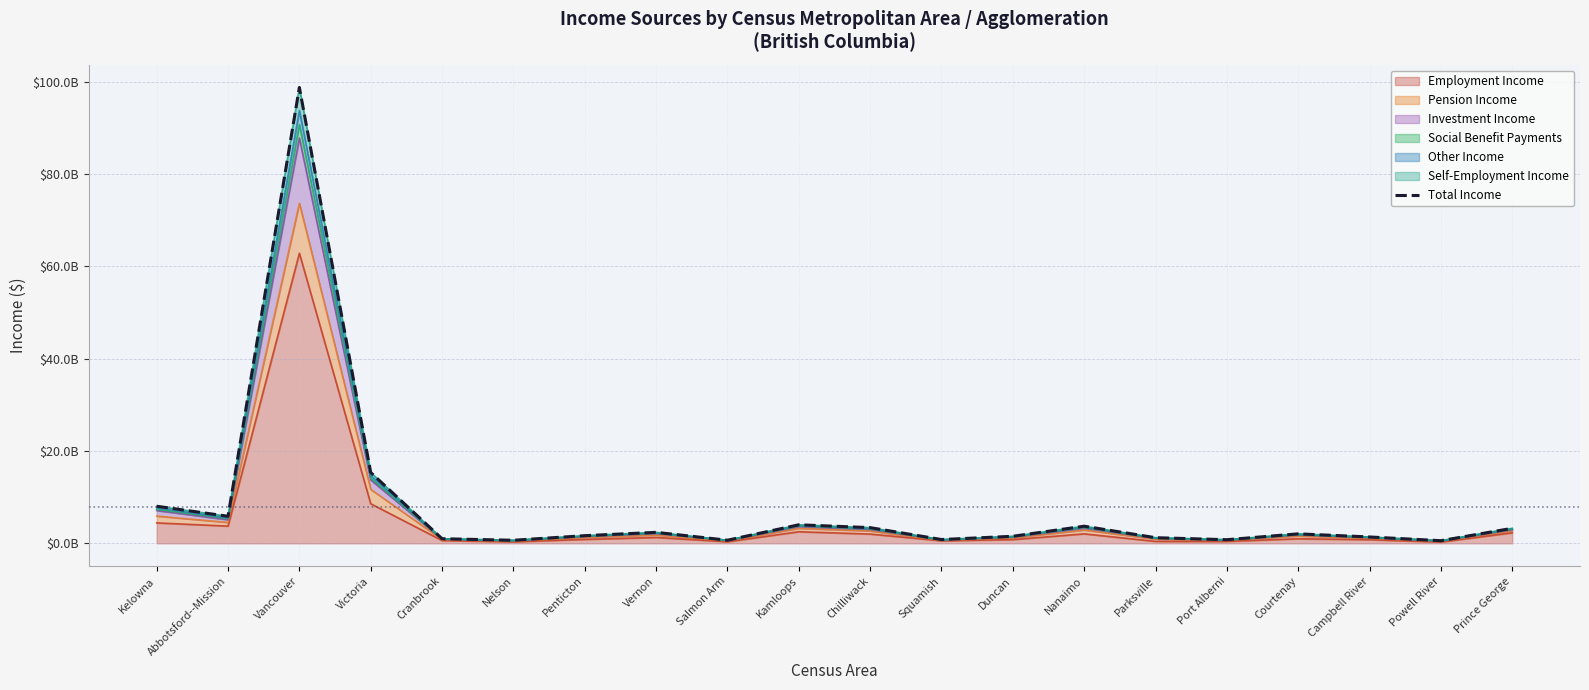

Between Kamloops and Powell River, which is larger?

Kamloops